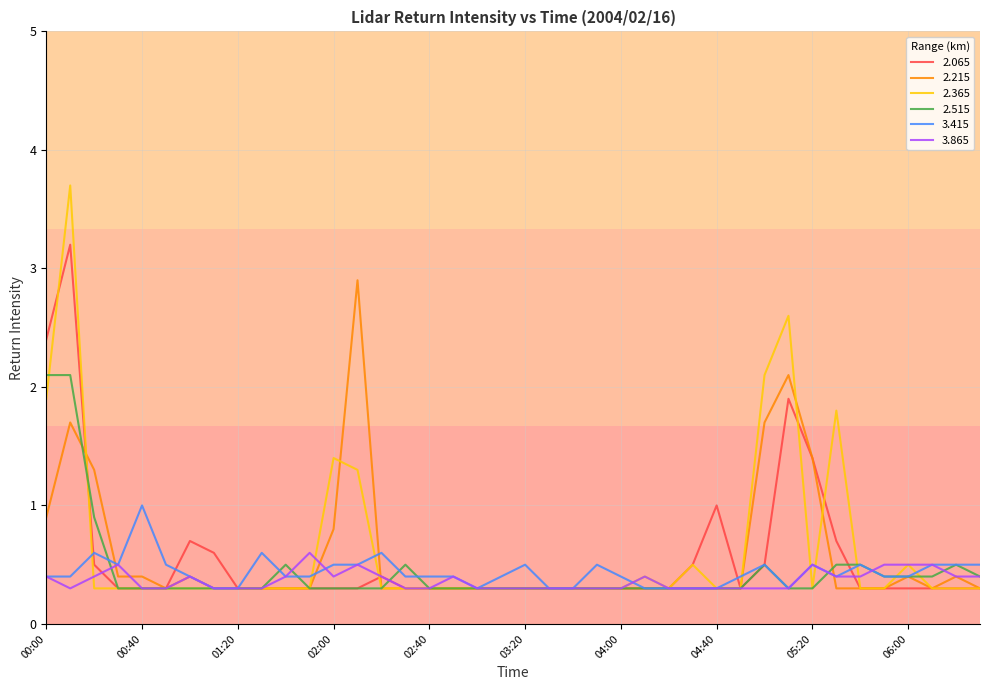

Which series has the widest spread of values?

2.365